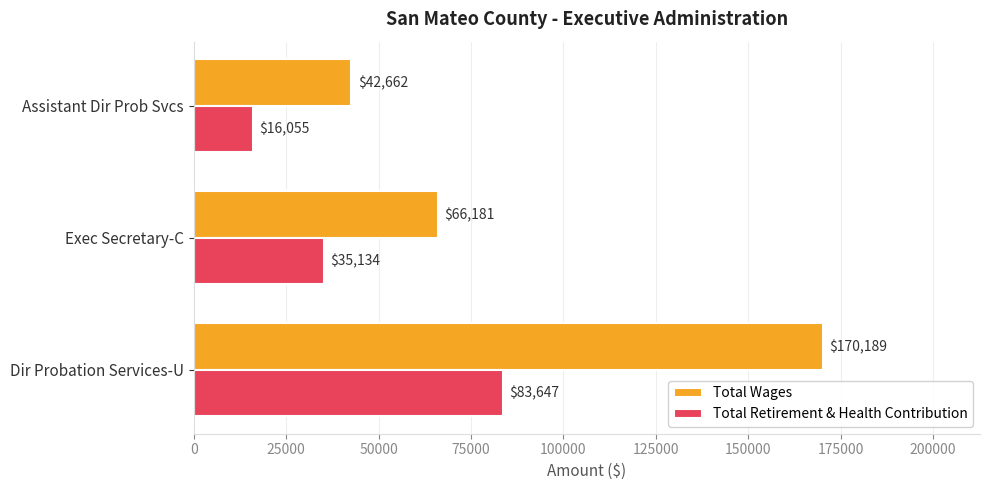

Which series has the widest spread of values?

Total Wages